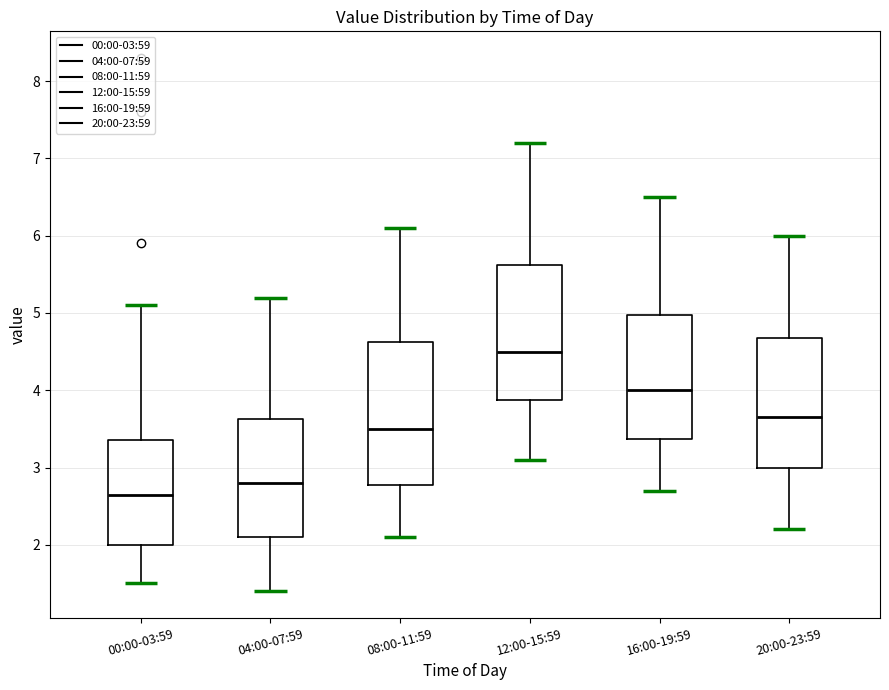

Which box is the tallest, from its lower edge to its upper edge?

08:00-11:59